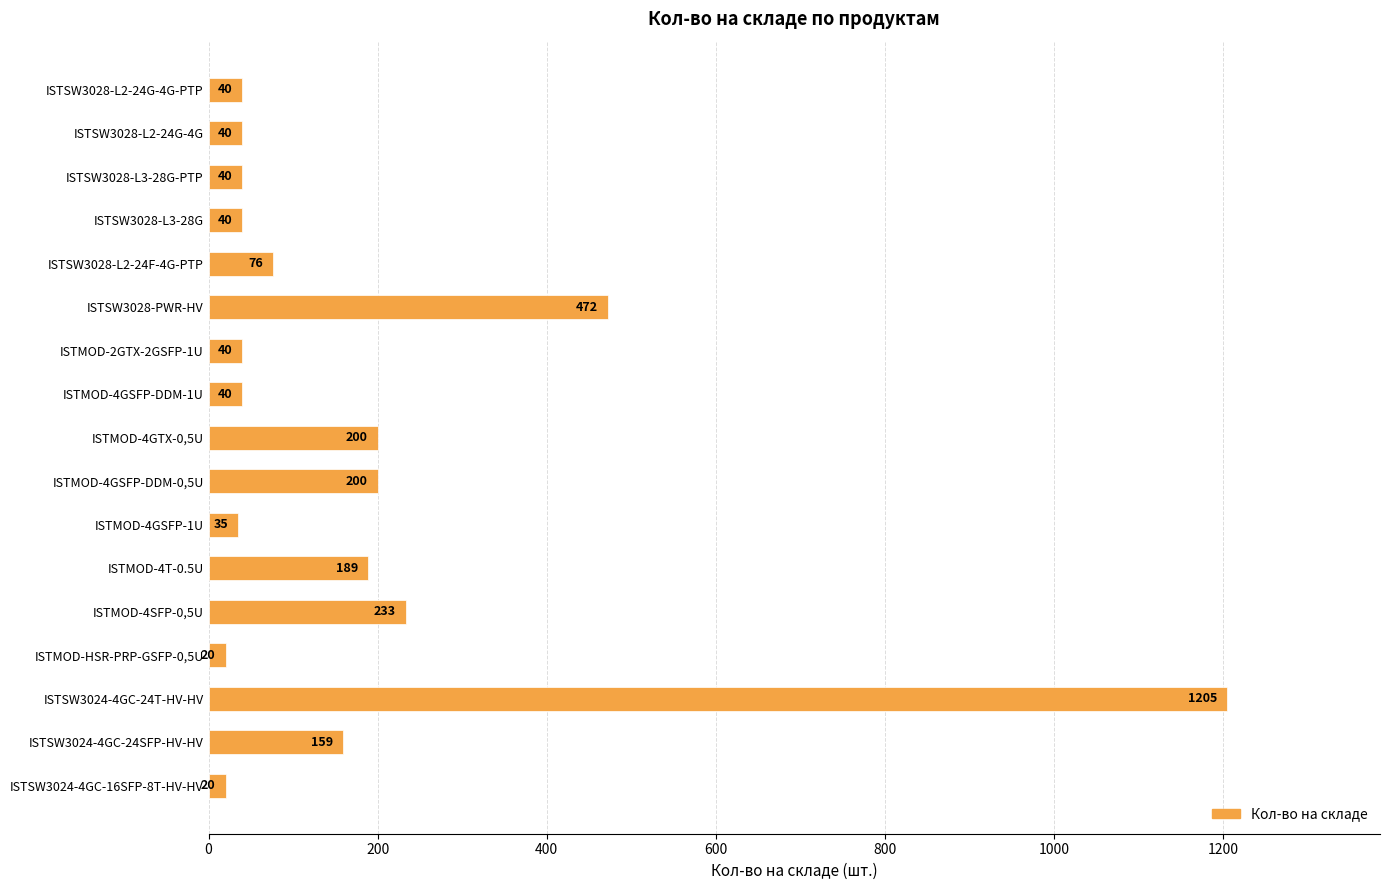

Is it true that the value at ISTMOD-4GSFP-DDM-0,5U is 200?

True